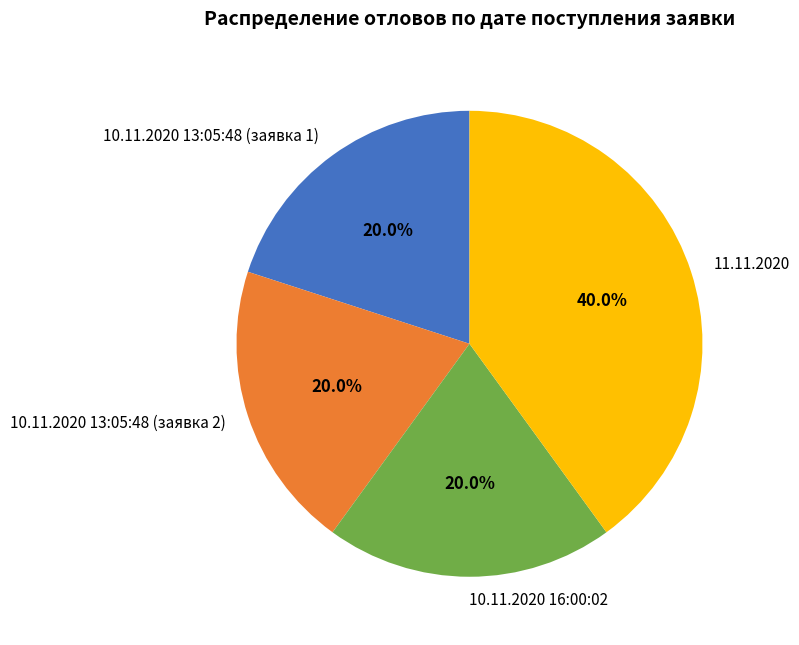

Combined, do 10.11.2020 16:00:02 and 10.11.2020 13:05:48 (заявка 1) account for over 50%?

No